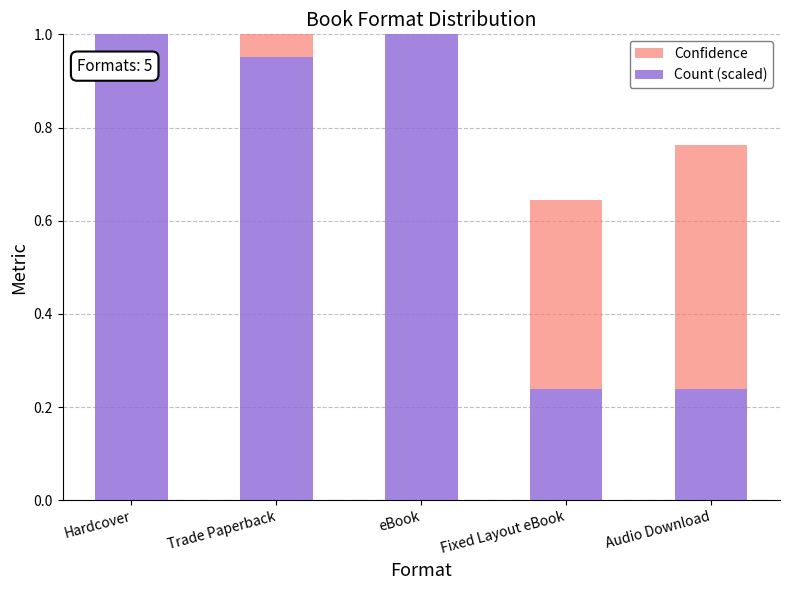

Which series has the largest total across all categories?

Count (scaled)